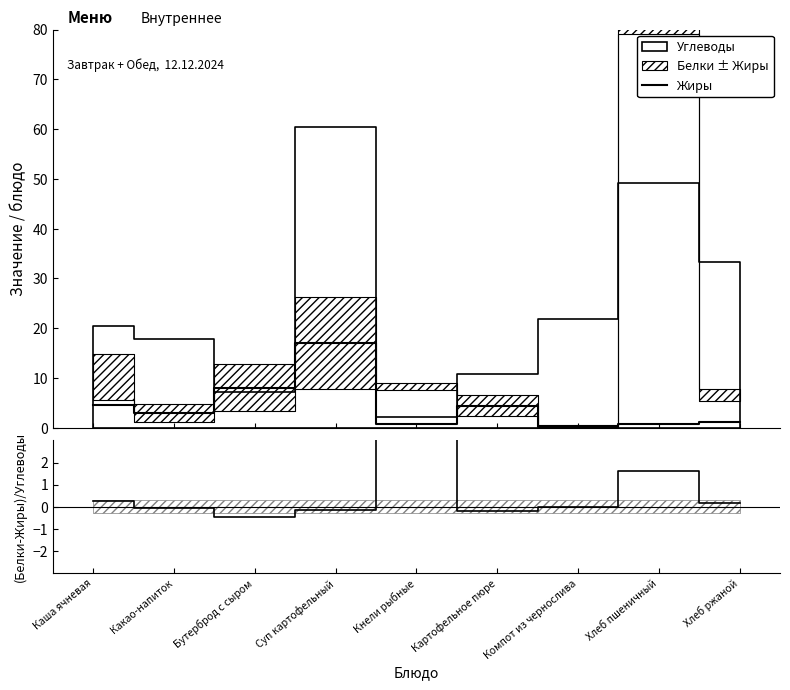

Does the chart display data point markers on the line(s)?

No